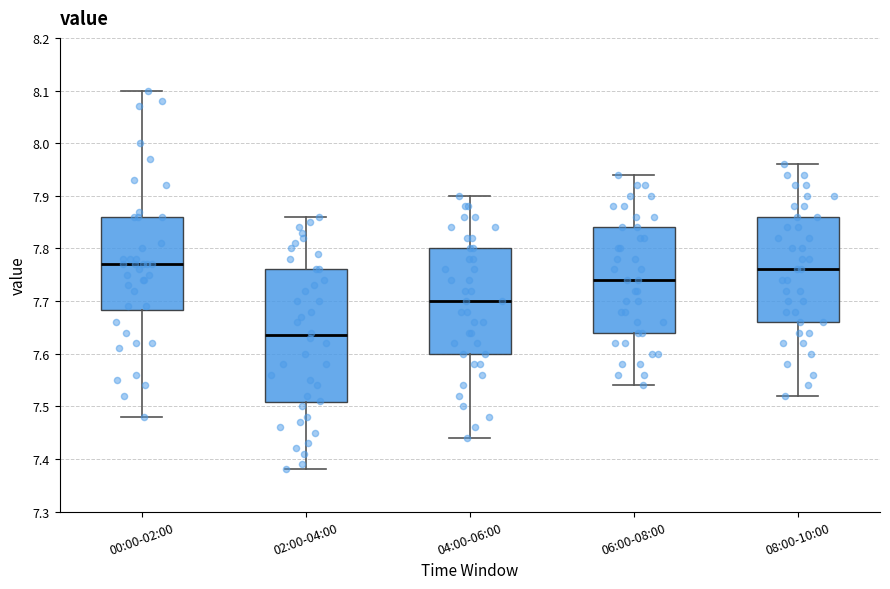

Comparing the boxes themselves (not the whiskers), which one is the tallest?

02:00-04:00